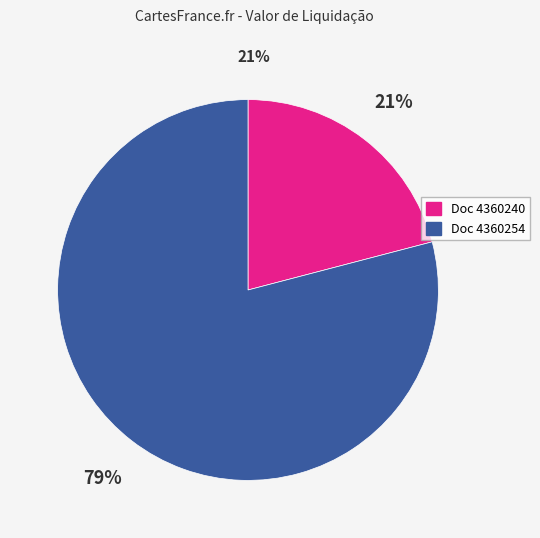

To the nearest percent, what is the difference between the largest and smallest slice percentages?

58%